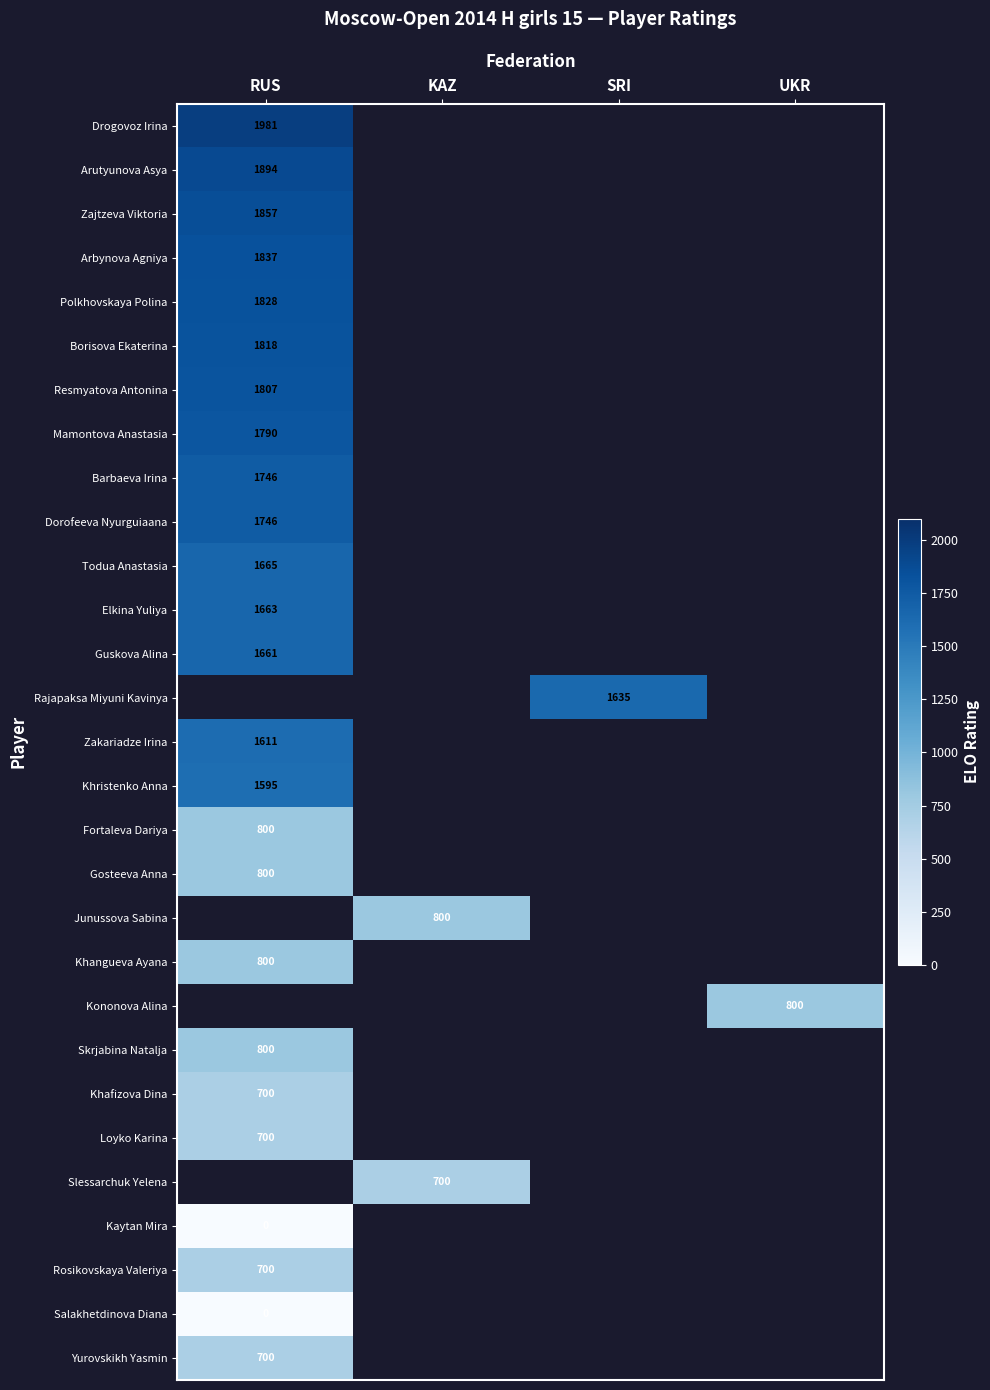

The value of Rosikovskaya Valeriya at RUS is 956. True or false?

False